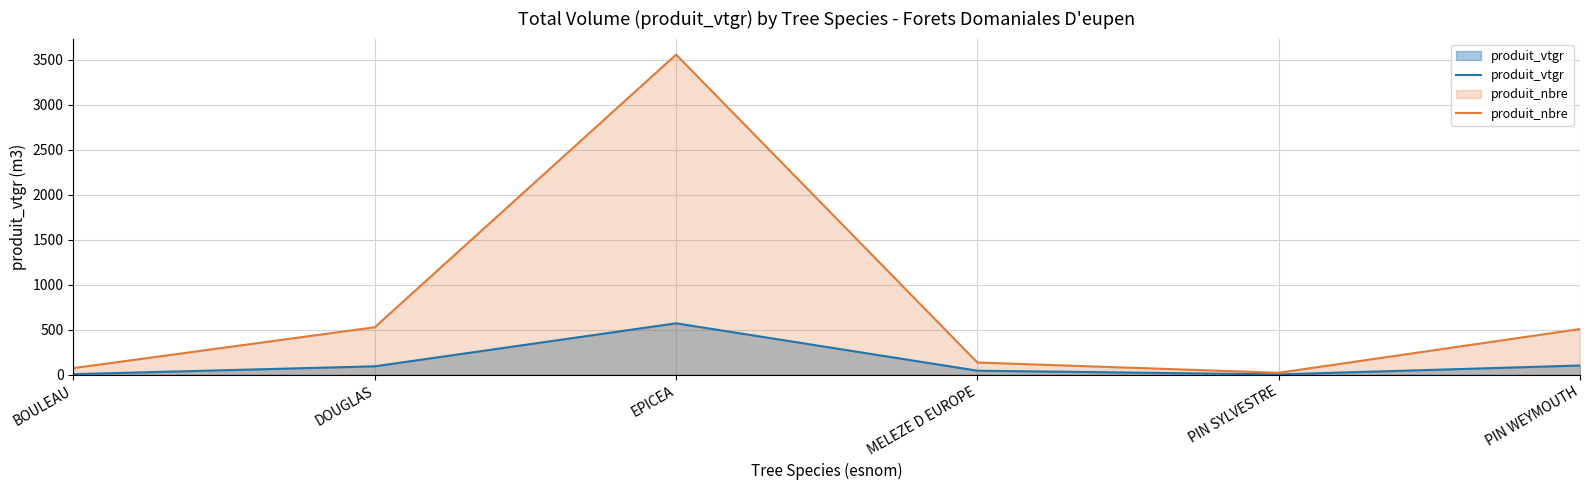

The value of produit_vtgr at MELEZE D EUROPE is 75.5. True or false?

False